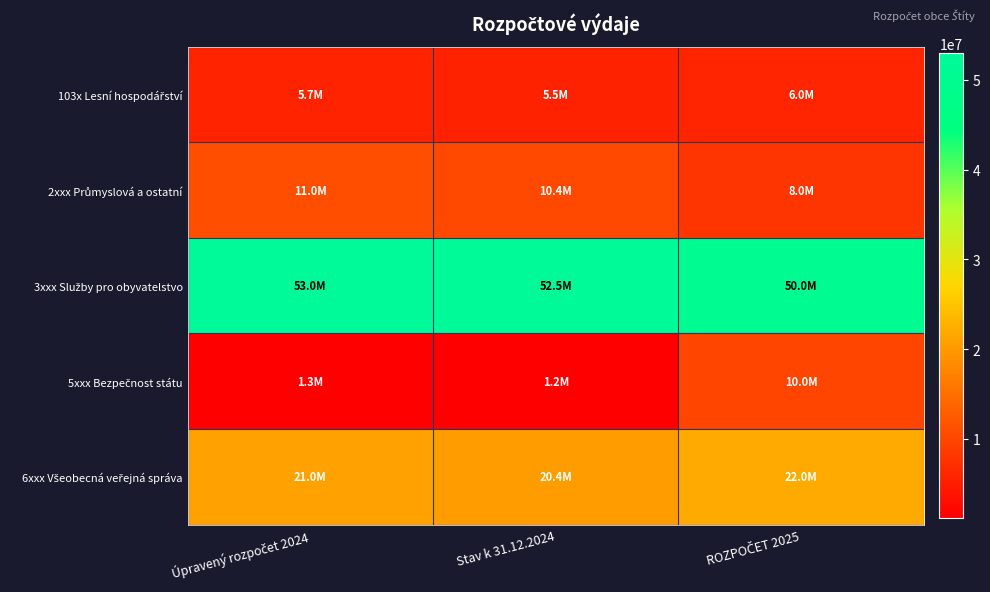

What is the spread (max minus min) of values at ROZPOČET 2025?

44000000.0